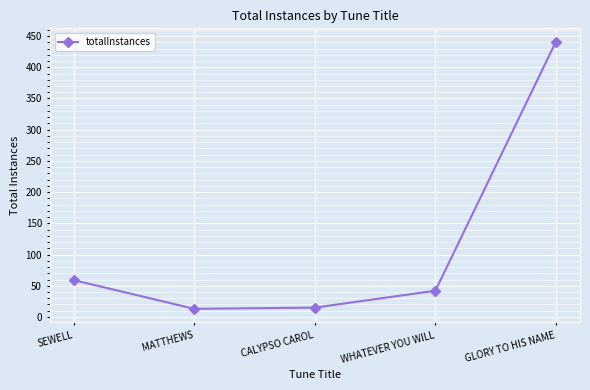

What is the sum of all values?

570